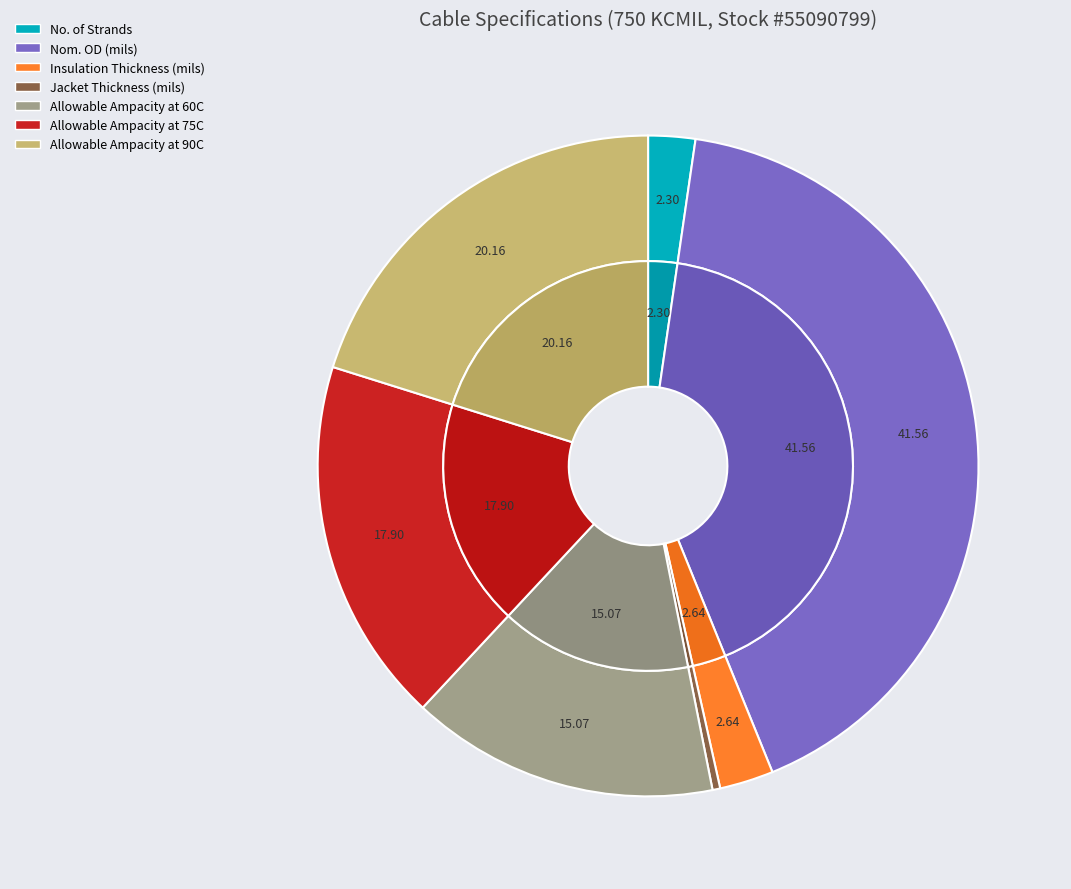

Which slice is the largest?

Nom. OD (mils)